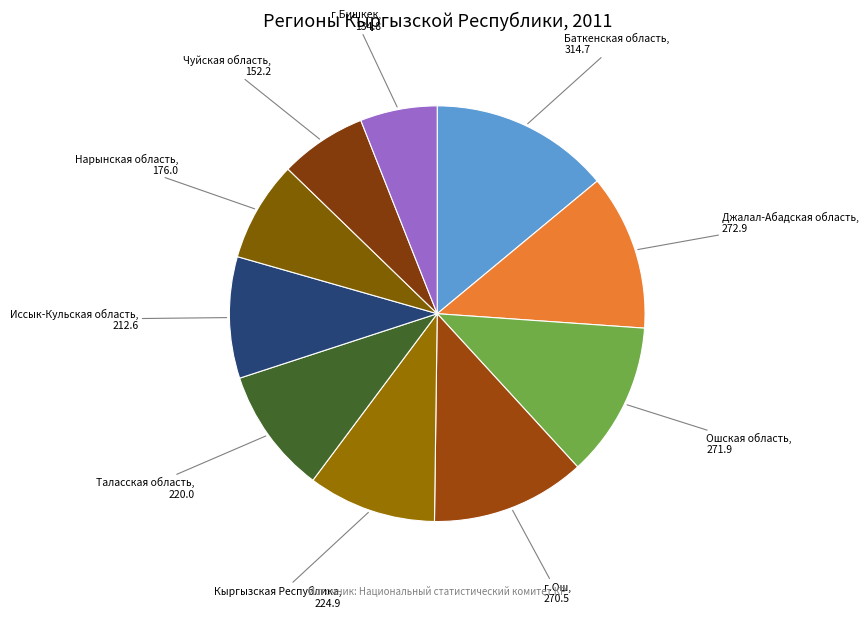

Does г.Бишкек account for over 50% of the chart?

No